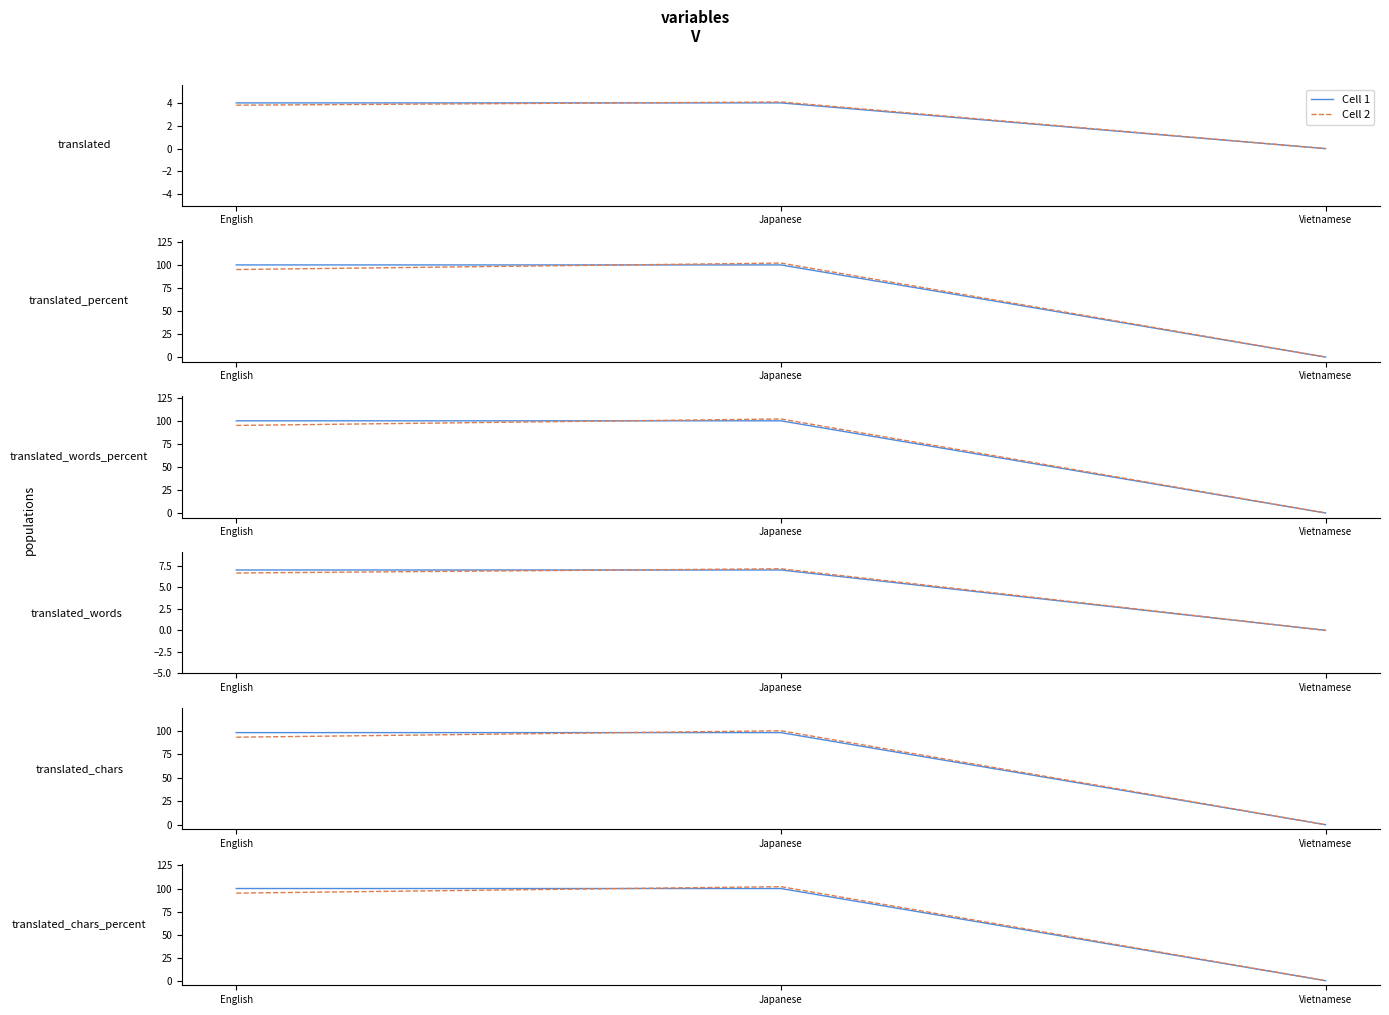

List the labels in order of Cell 1 value, smallest first.

Vietnamese, English, Japanese